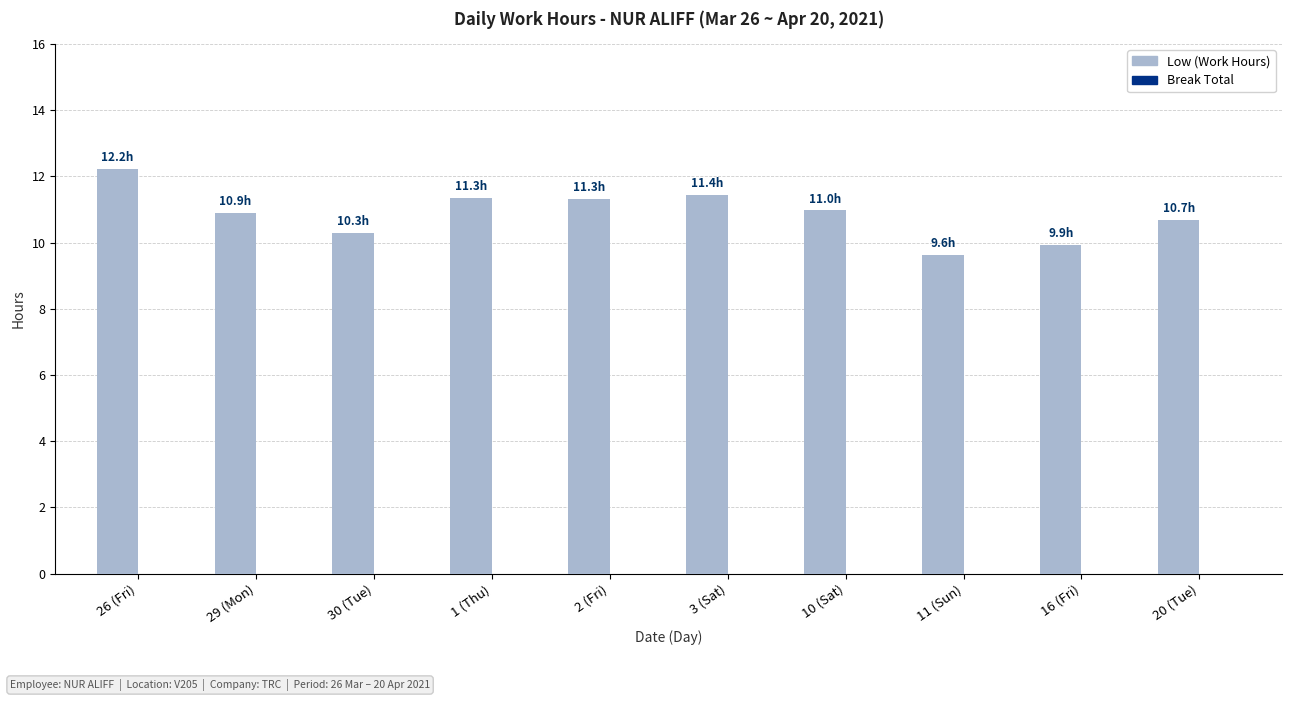

Is it true that the value at 26 (Fri) is 12.2?

True